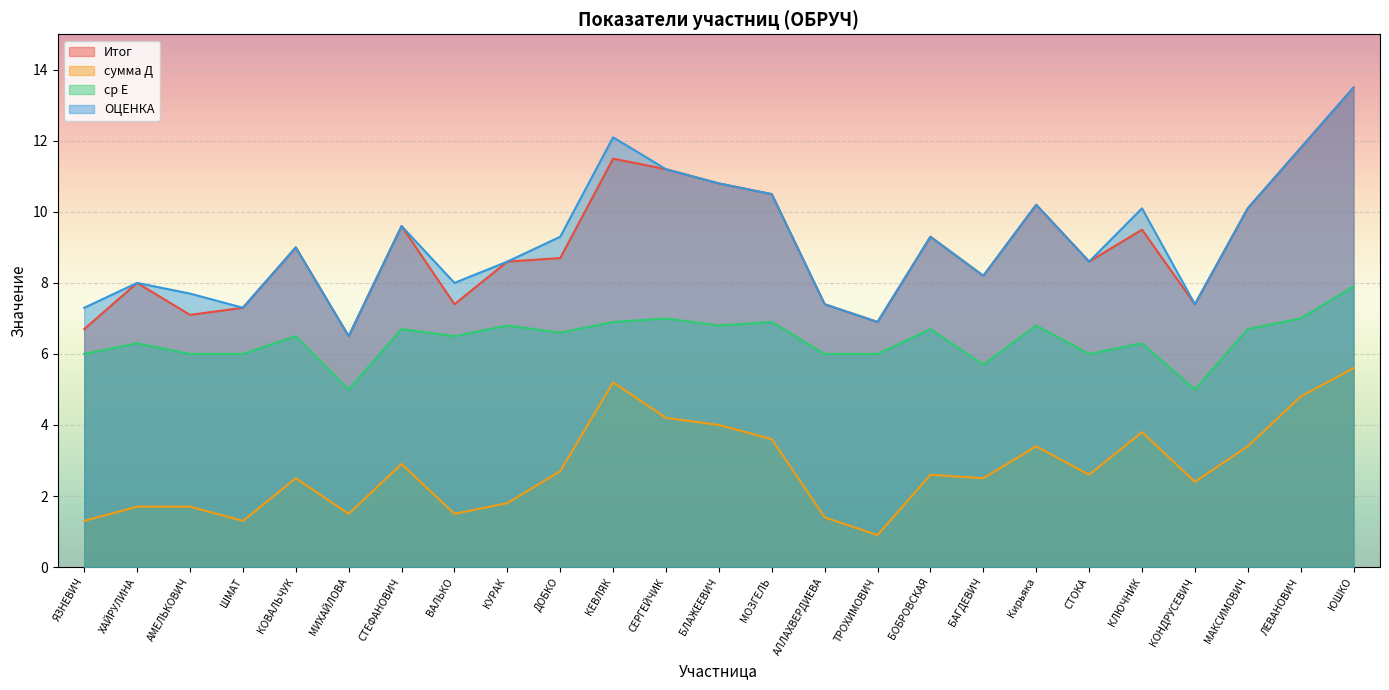

At which category does ОЦЕНКА reach its first local peak?

ХАЙРУЛИНА